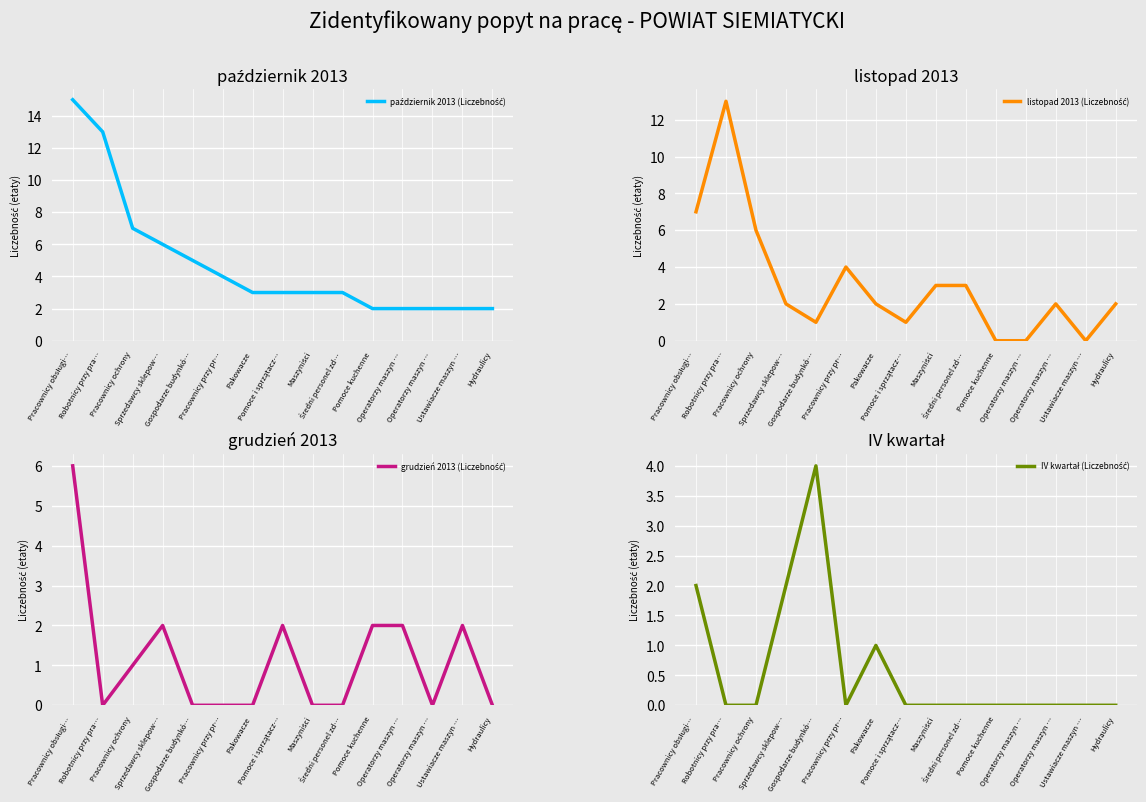

Which has a higher value, Gospodarze budynkó… or Pomoce i sprzątacz…?

Gospodarze budynkó…